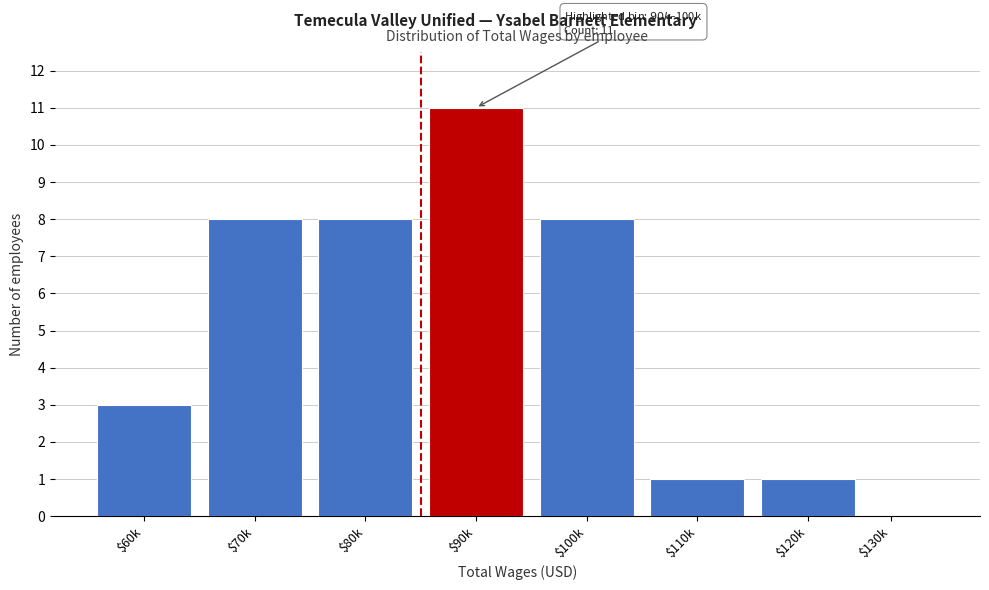

At which category does the chart reach its peak across all series?

$90k